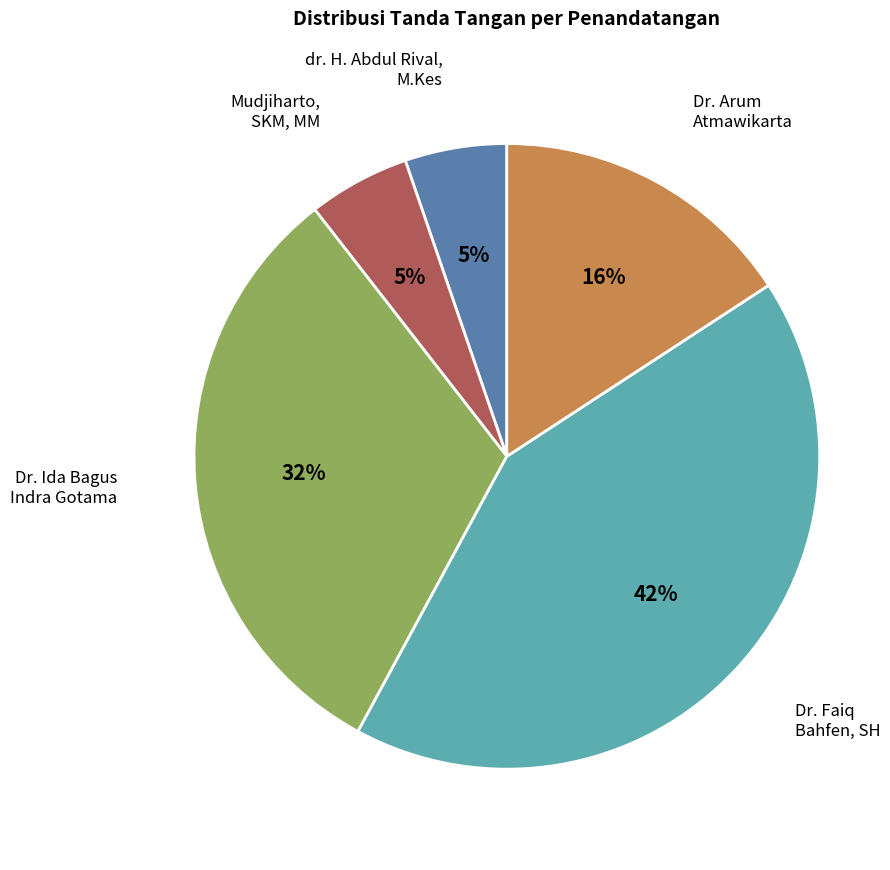

To the nearest percent, what percentage of the pie is dr. H. Abdul Rival, M.Kes?

5%